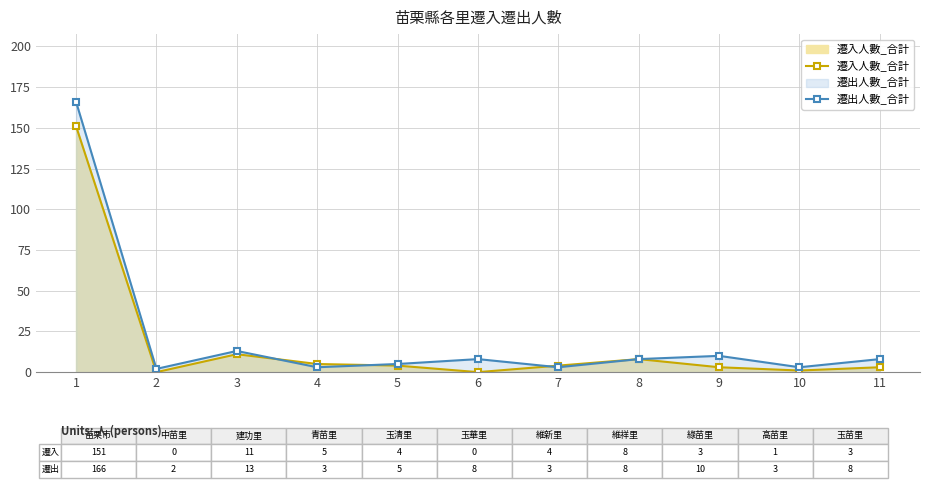

In 遷入人數_合計, how many points are higher than both neighbors (excluding endpoints)?

2